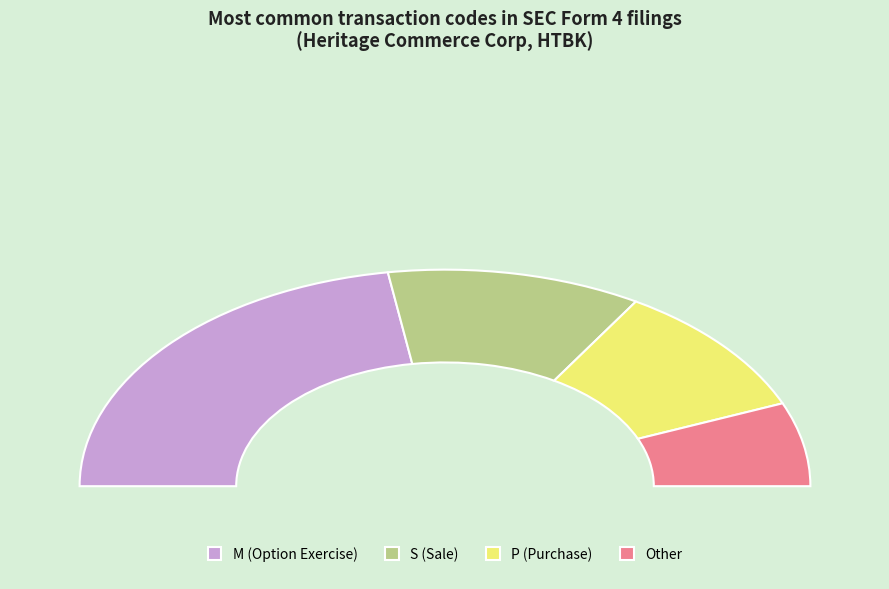

Does Other represent more than half of the total?

No